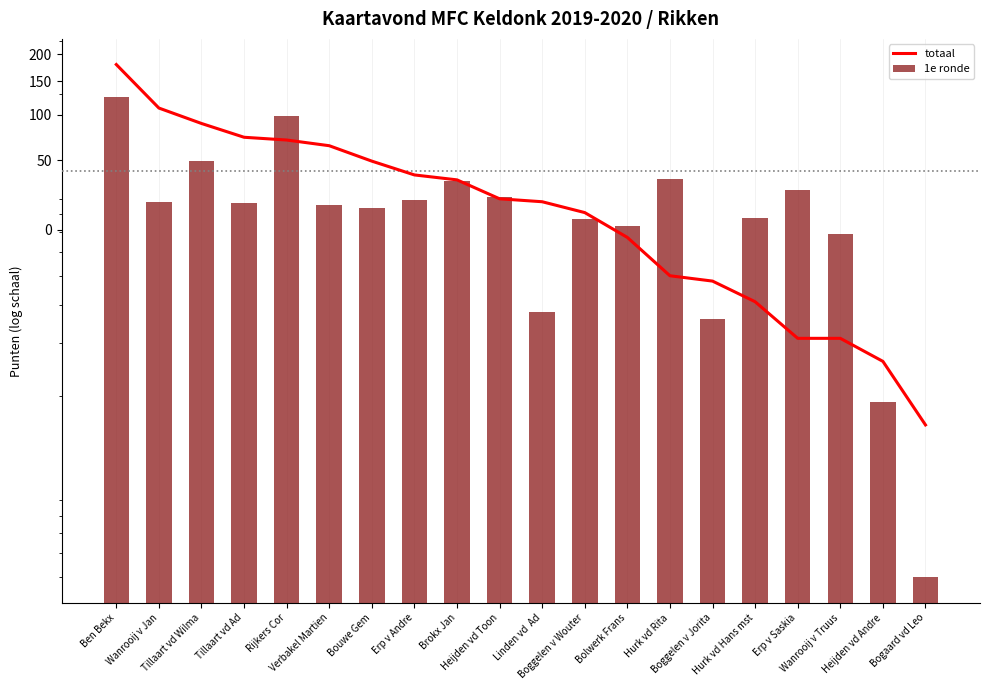

What is the difference between the totaal values at Erp v Andre and Hurk vd Rita?

58